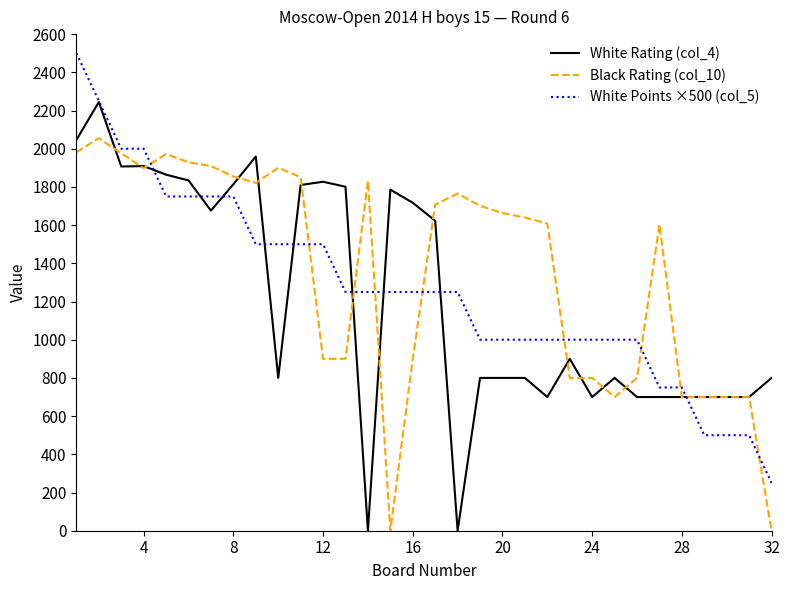

List the series in order of their peak value, lowest first.

Black Rating (col_10), White Rating (col_4), White Points ×500 (col_5)